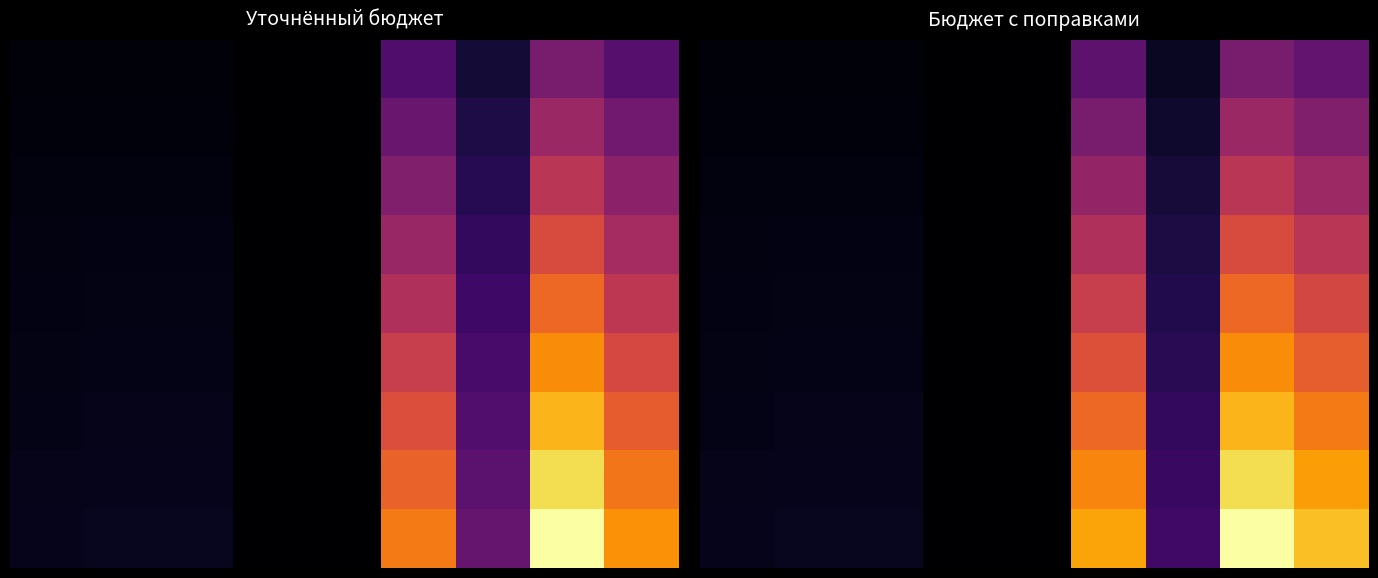

Where does the 8 series first go above 201847500?

5